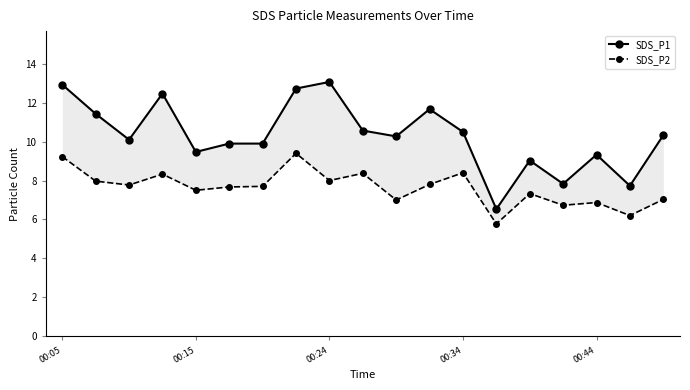

True or false: SDS_P1 and SDS_P2 cross at least once.

False